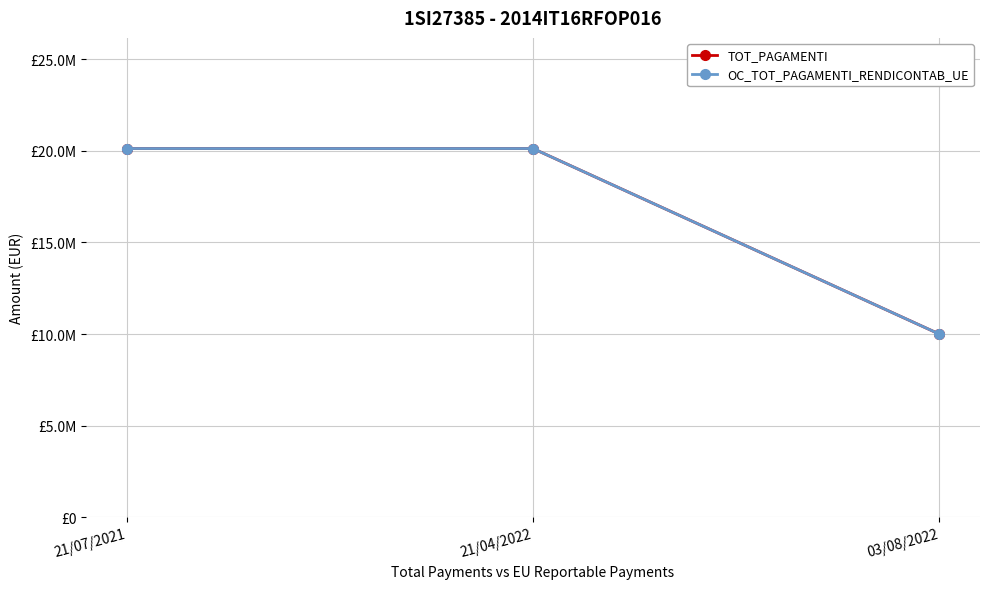

What is the value of the TOT_PAGAMENTI point at the 1st from the left?

20125000